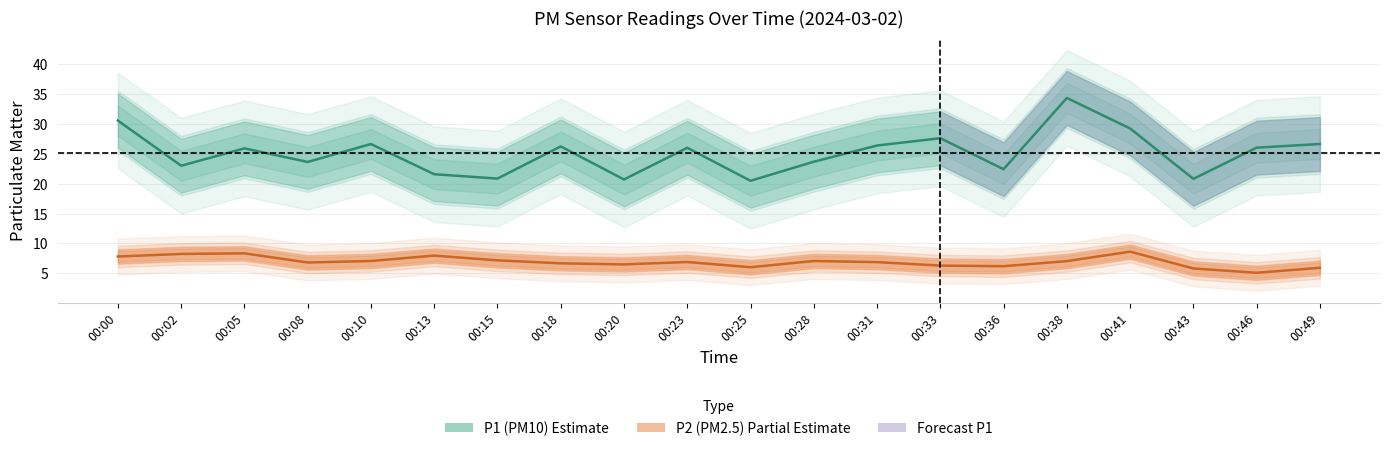

Where is the first local minimum for P1?

00:02